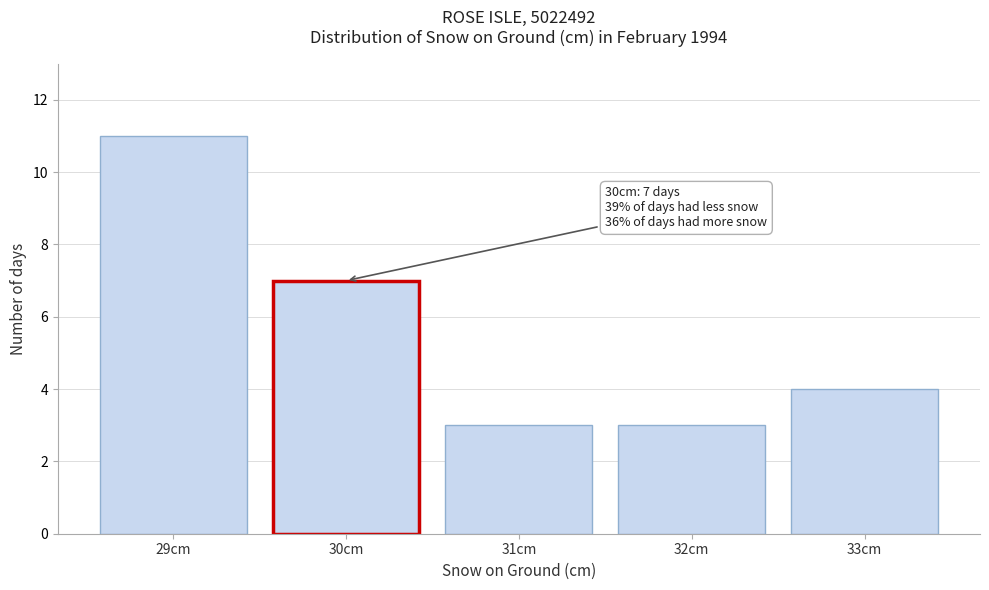

Reading right to left, what are all the values shown in this chart?

4	3	3	7	11